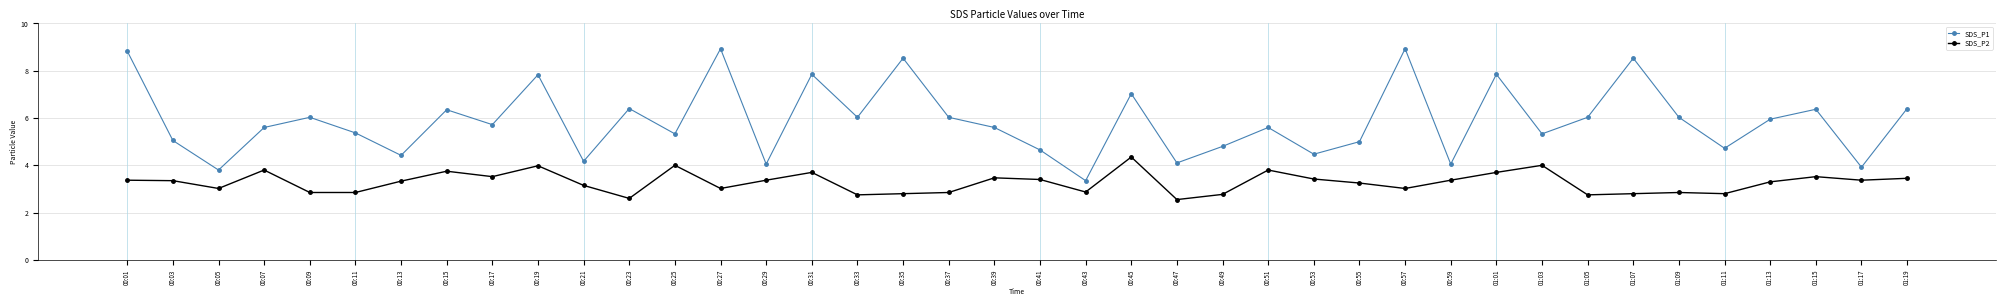

What is the highest value of the SDS_P1 series?

8.9